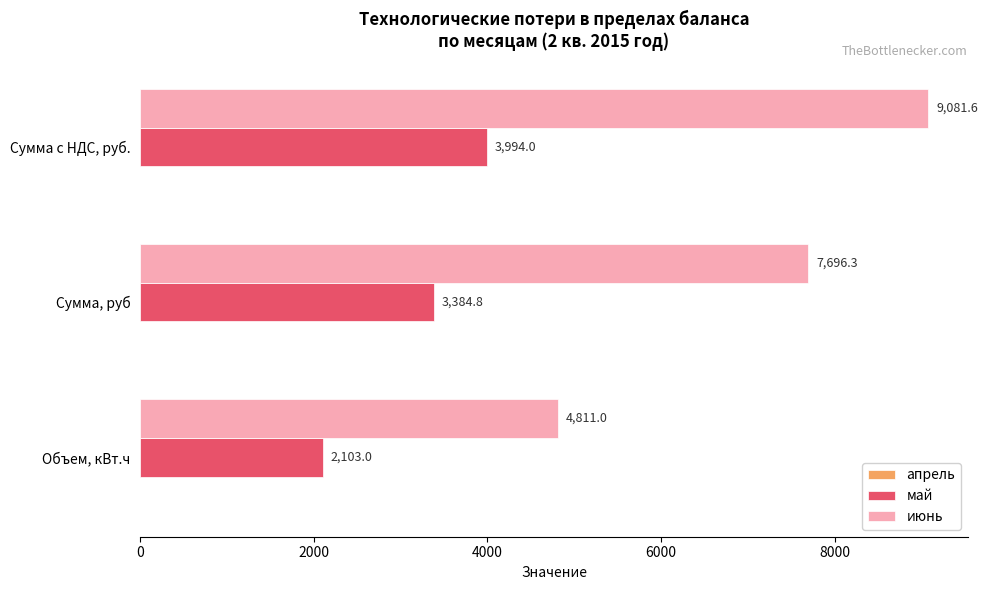

Is it true that июнь equals 7696.3 at Сумма, руб?

True